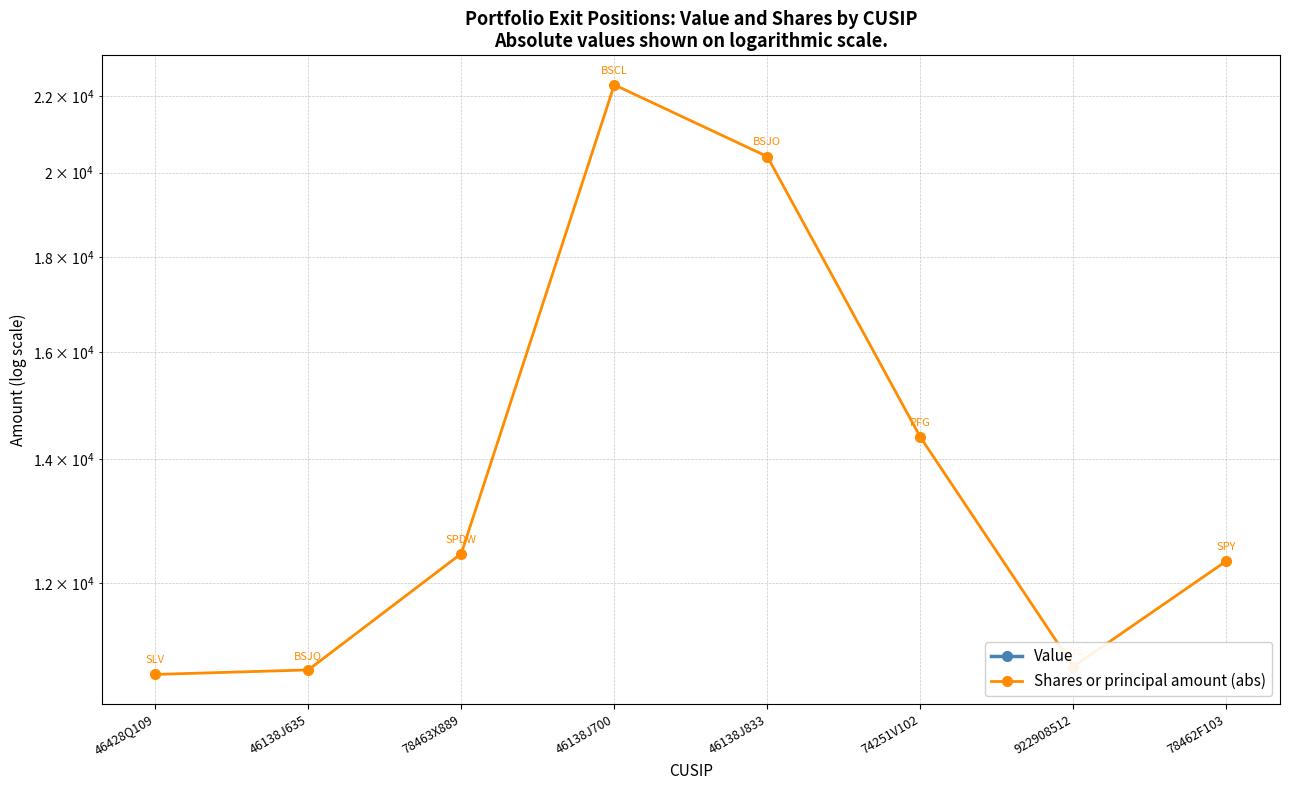

True or false: Value and Shares or principal amount (abs) cross at least once.

False